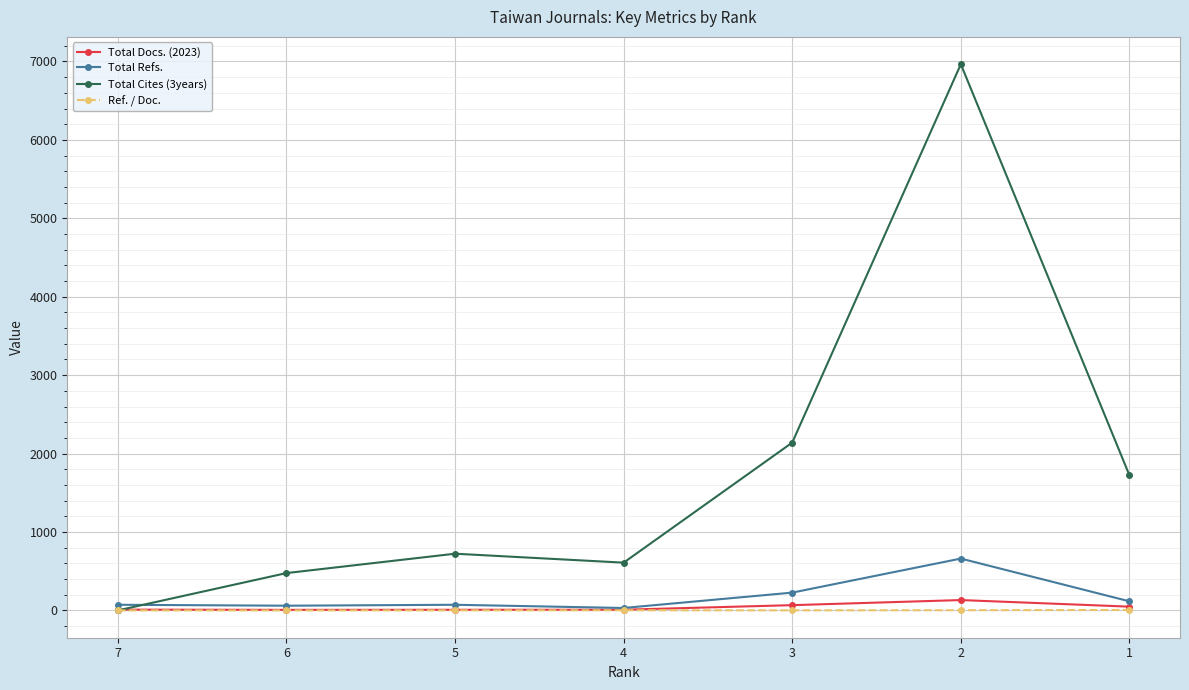

Which category has the highest value in the Total Docs. (2023) series?

2